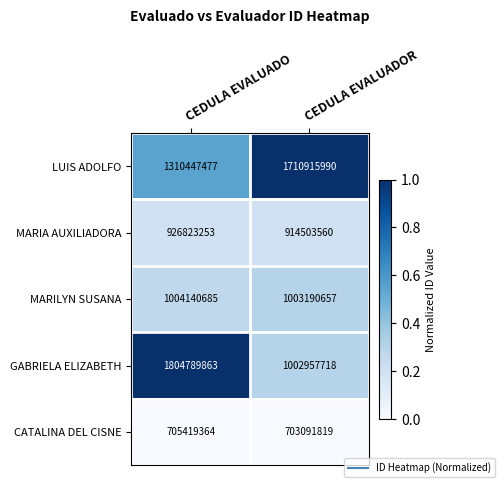

What is the average value of the MARILYN SUSANA series?

1003665671